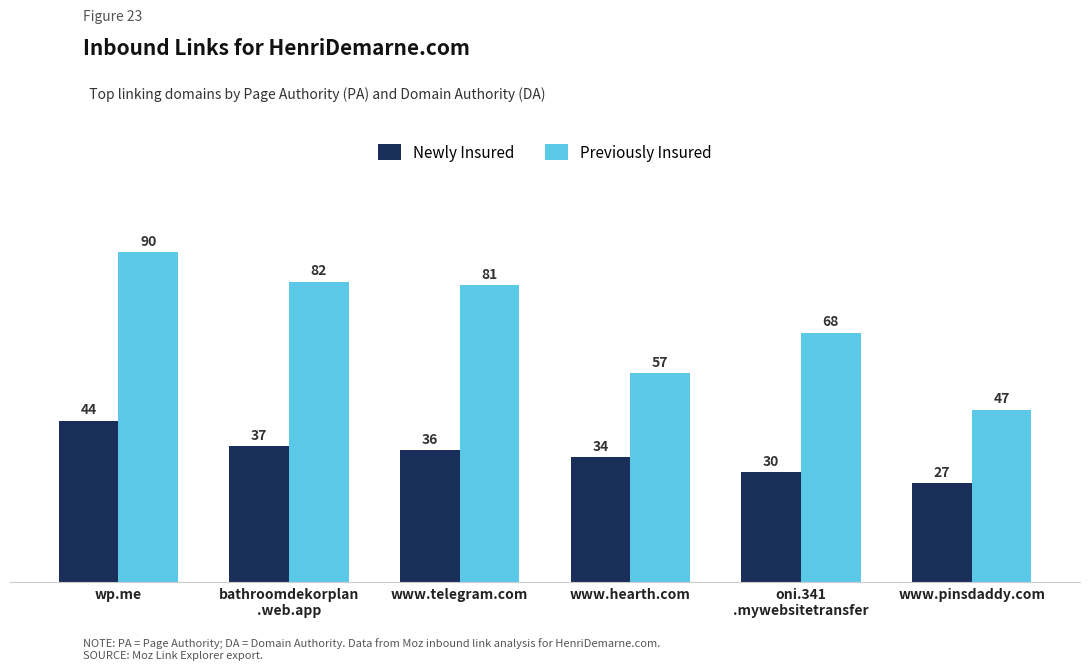

At which label is Previously Insured closest to 68?

oni.341
.mywebsitetransfer